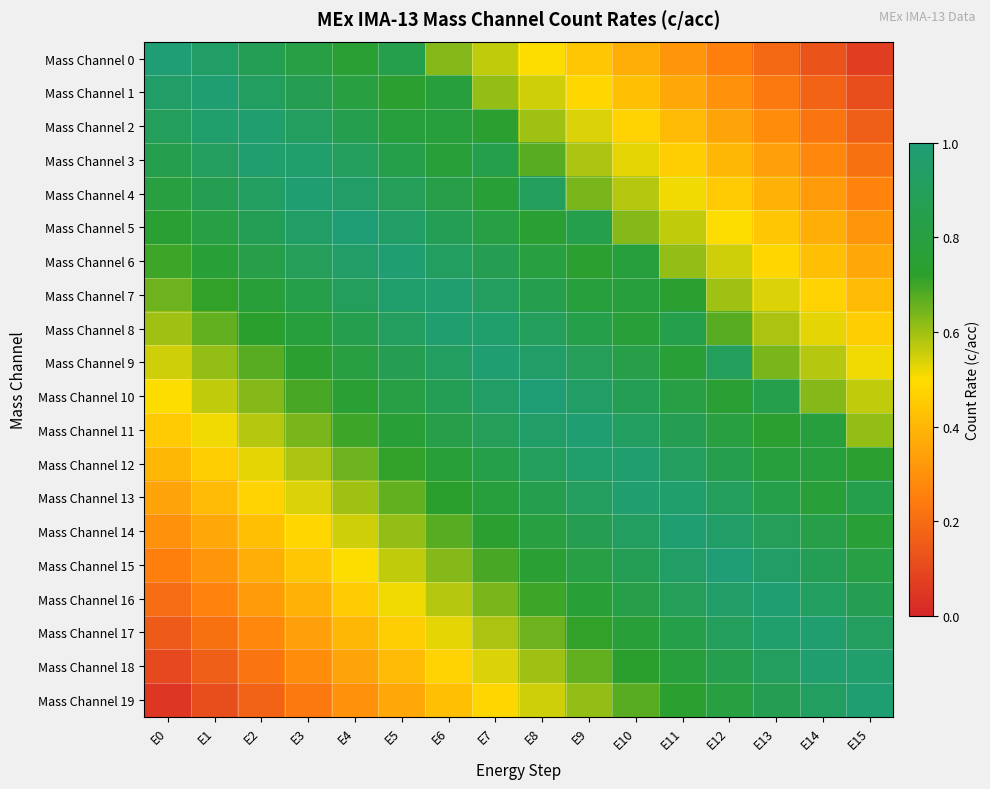

Reading left to right, what are all the values shown in this chart?

Mass Channel 0: E0=1.0	E1=0.9	E2=0.9	E3=0.8	E4=0.8	E5=0.8	E6=0.6	E7=0.6	E8=0.5	E9=0.4	E10=0.4	E11=0.3	E12=0.2	E13=0.2	E14=0.1	E15=0.1
Mass Channel 1: E0=0.9	E1=1.0	E2=0.9	E3=0.9	E4=0.8	E5=0.7	E6=0.8	E7=0.6	E8=0.6	E9=0.5	E10=0.4	E11=0.4	E12=0.3	E13=0.2	E14=0.2	E15=0.1
Mass Channel 2: E0=0.9	E1=1.0	E2=1.0	E3=0.9	E4=0.8	E5=0.8	E6=0.8	E7=0.7	E8=0.6	E9=0.5	E10=0.5	E11=0.4	E12=0.3	E13=0.3	E14=0.2	E15=0.2
Mass Channel 3: E0=0.8	E1=0.9	E2=1.0	E3=1.0	E4=0.9	E5=0.8	E6=0.8	E7=0.8	E8=0.7	E9=0.6	E10=0.5	E11=0.5	E12=0.4	E13=0.3	E14=0.3	E15=0.2
Mass Channel 4: E0=0.8	E1=0.9	E2=0.9	E3=1.0	E4=0.9	E5=0.9	E6=0.8	E7=0.8	E8=0.9	E9=0.6	E10=0.6	E11=0.5	E12=0.4	E13=0.4	E14=0.3	E15=0.3
Mass Channel 5: E0=0.8	E1=0.8	E2=0.9	E3=0.9	E4=1.0	E5=0.9	E6=0.9	E7=0.8	E8=0.8	E9=0.8	E10=0.6	E11=0.6	E12=0.5	E13=0.4	E14=0.4	E15=0.3
Mass Channel 6: E0=0.7	E1=0.8	E2=0.8	E3=0.9	E4=0.9	E5=1.0	E6=0.9	E7=0.9	E8=0.8	E9=0.7	E10=0.8	E11=0.6	E12=0.6	E13=0.5	E14=0.4	E15=0.4
Mass Channel 7: E0=0.7	E1=0.7	E2=0.8	E3=0.8	E4=0.9	E5=1.0	E6=1.0	E7=0.9	E8=0.8	E9=0.8	E10=0.8	E11=0.7	E12=0.6	E13=0.5	E14=0.5	E15=0.4
Mass Channel 8: E0=0.6	E1=0.7	E2=0.7	E3=0.8	E4=0.8	E5=0.9	E6=1.0	E7=1.0	E8=0.9	E9=0.8	E10=0.8	E11=0.8	E12=0.7	E13=0.6	E14=0.5	E15=0.5
Mass Channel 9: E0=0.6	E1=0.6	E2=0.7	E3=0.7	E4=0.8	E5=0.9	E6=0.9	E7=1.0	E8=0.9	E9=0.9	E10=0.8	E11=0.8	E12=0.9	E13=0.6	E14=0.6	E15=0.5
Mass Channel 10: E0=0.5	E1=0.6	E2=0.6	E3=0.7	E4=0.8	E5=0.8	E6=0.9	E7=0.9	E8=1.0	E9=0.9	E10=0.9	E11=0.8	E12=0.8	E13=0.8	E14=0.6	E15=0.6
Mass Channel 11: E0=0.4	E1=0.5	E2=0.6	E3=0.6	E4=0.7	E5=0.8	E6=0.8	E7=0.9	E8=0.9	E9=1.0	E10=0.9	E11=0.9	E12=0.8	E13=0.7	E14=0.8	E15=0.6
Mass Channel 12: E0=0.4	E1=0.5	E2=0.5	E3=0.6	E4=0.7	E5=0.7	E6=0.8	E7=0.8	E8=0.9	E9=1.0	E10=1.0	E11=0.9	E12=0.8	E13=0.8	E14=0.8	E15=0.7
Mass Channel 13: E0=0.3	E1=0.4	E2=0.5	E3=0.5	E4=0.6	E5=0.7	E6=0.7	E7=0.8	E8=0.8	E9=0.9	E10=1.0	E11=1.0	E12=0.9	E13=0.8	E14=0.8	E15=0.8
Mass Channel 14: E0=0.3	E1=0.4	E2=0.4	E3=0.5	E4=0.6	E5=0.6	E6=0.7	E7=0.7	E8=0.8	E9=0.9	E10=0.9	E11=1.0	E12=0.9	E13=0.9	E14=0.8	E15=0.8
Mass Channel 15: E0=0.2	E1=0.3	E2=0.4	E3=0.4	E4=0.5	E5=0.6	E6=0.6	E7=0.7	E8=0.8	E9=0.8	E10=0.9	E11=0.9	E12=1.0	E13=0.9	E14=0.9	E15=0.8
Mass Channel 16: E0=0.2	E1=0.3	E2=0.3	E3=0.4	E4=0.4	E5=0.5	E6=0.6	E7=0.6	E8=0.7	E9=0.8	E10=0.8	E11=0.9	E12=0.9	E13=1.0	E14=0.9	E15=0.9
Mass Channel 17: E0=0.2	E1=0.2	E2=0.3	E3=0.3	E4=0.4	E5=0.5	E6=0.5	E7=0.6	E8=0.7	E9=0.7	E10=0.8	E11=0.8	E12=0.9	E13=1.0	E14=1.0	E15=0.9
Mass Channel 18: E0=0.1	E1=0.2	E2=0.2	E3=0.3	E4=0.3	E5=0.4	E6=0.5	E7=0.5	E8=0.6	E9=0.7	E10=0.7	E11=0.8	E12=0.8	E13=0.9	E14=1.0	E15=1.0
Mass Channel 19: E0=0.1	E1=0.1	E2=0.2	E3=0.2	E4=0.3	E5=0.4	E6=0.4	E7=0.5	E8=0.6	E9=0.6	E10=0.7	E11=0.7	E12=0.8	E13=0.9	E14=0.9	E15=1.0